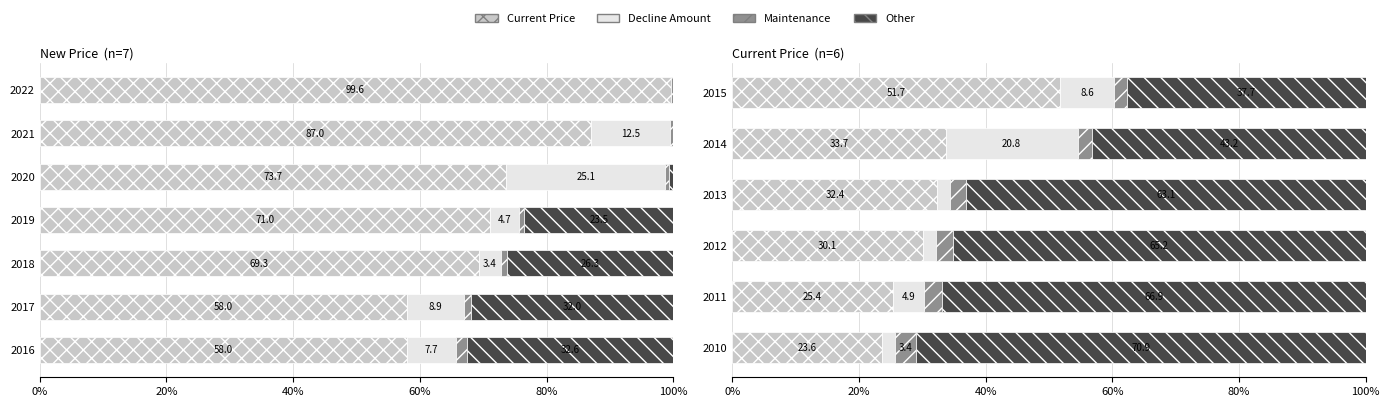

How many series are shown in this chart?

4